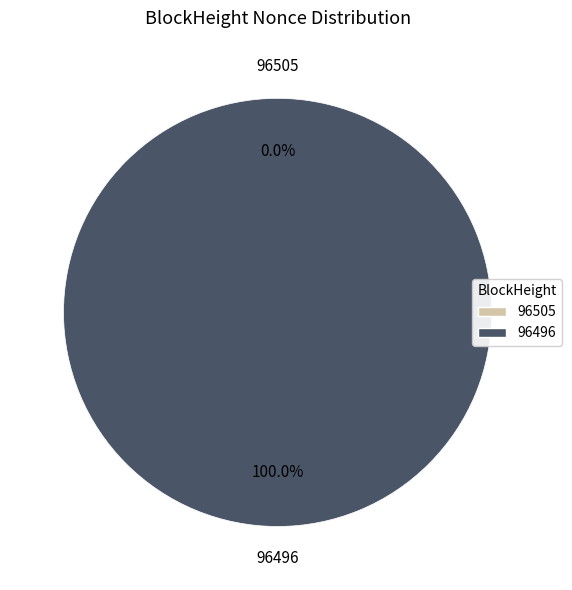

What percentage is the 96496 slice, to the nearest percent?

100%